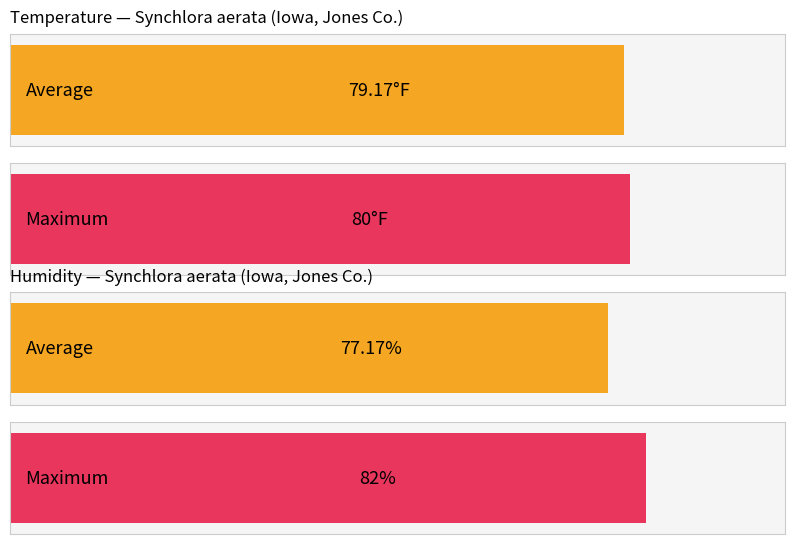

Is it true that Temperature equals -49 at 2014-047864?

False